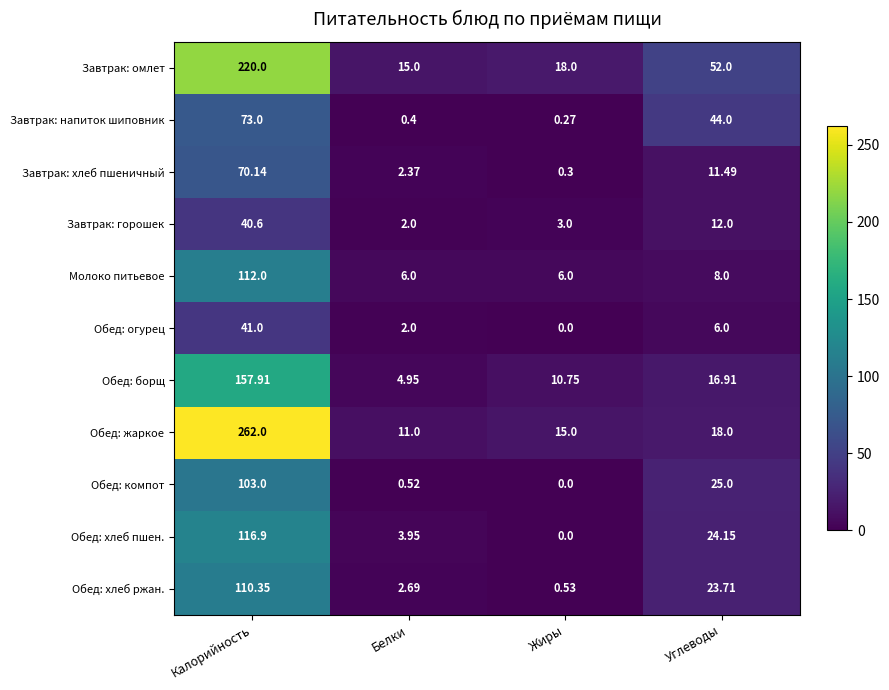

Which series has the widest spread of values?

Обед: жаркое